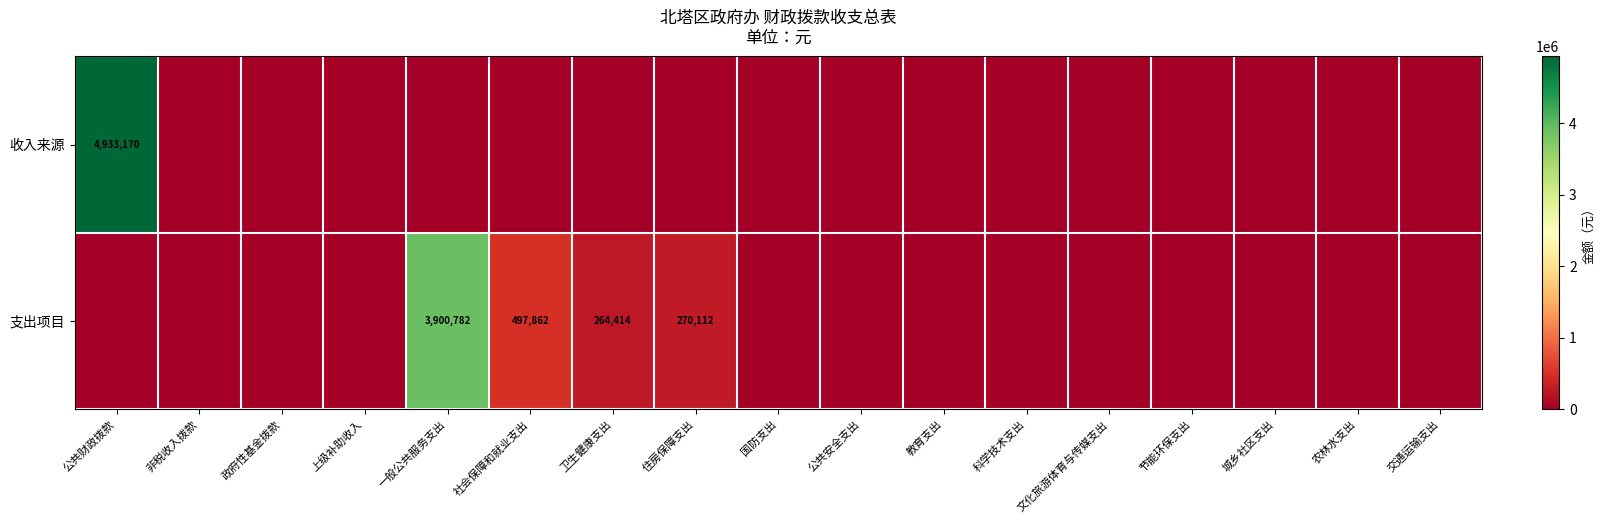

Is it true that 收入来源 equals 2691410 at 公共财政拨款?

False